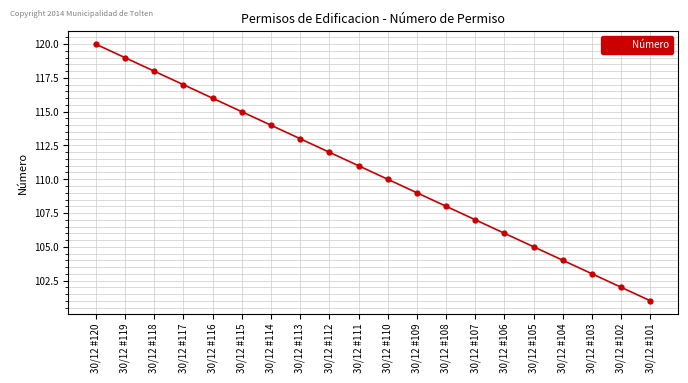

Count the number of data series in this chart.

1